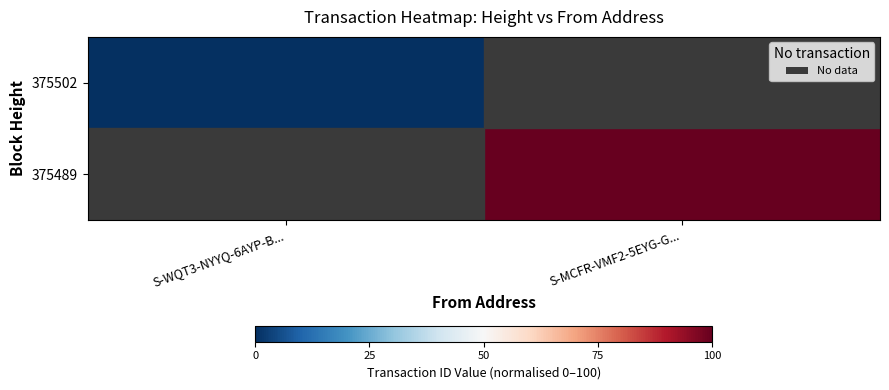

At how many categories does at least one series exceed 51?

1